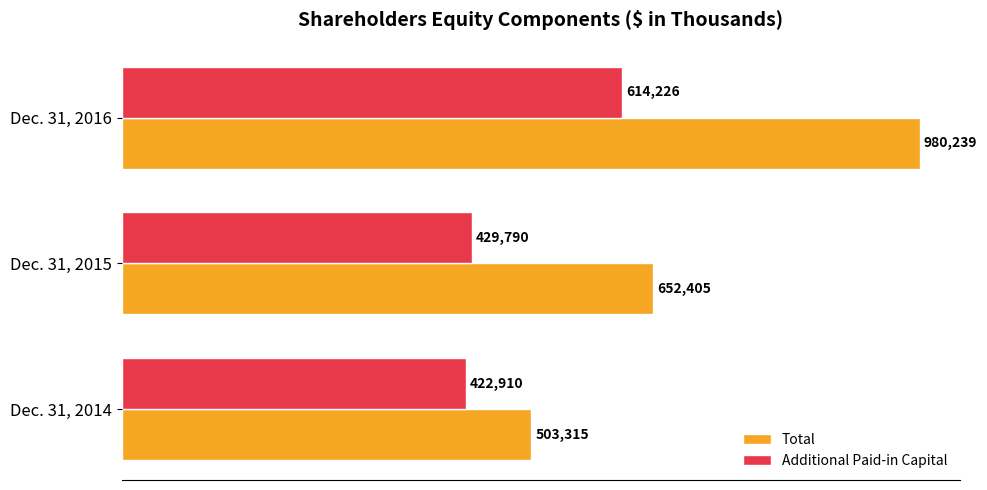

What are all the series names shown in the legend?

Total, Additional Paid-in Capital